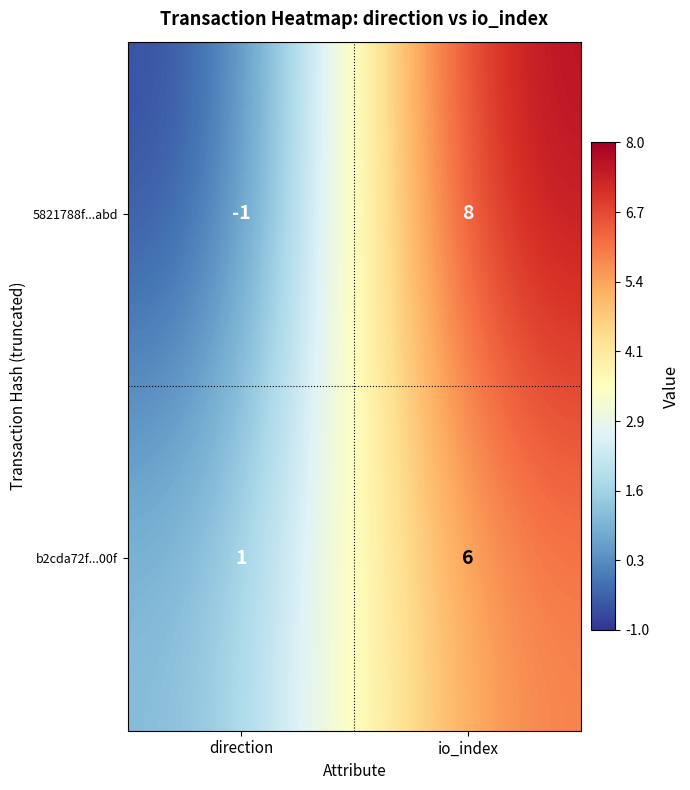

Which label corresponds to the smallest value in the chart?

direction